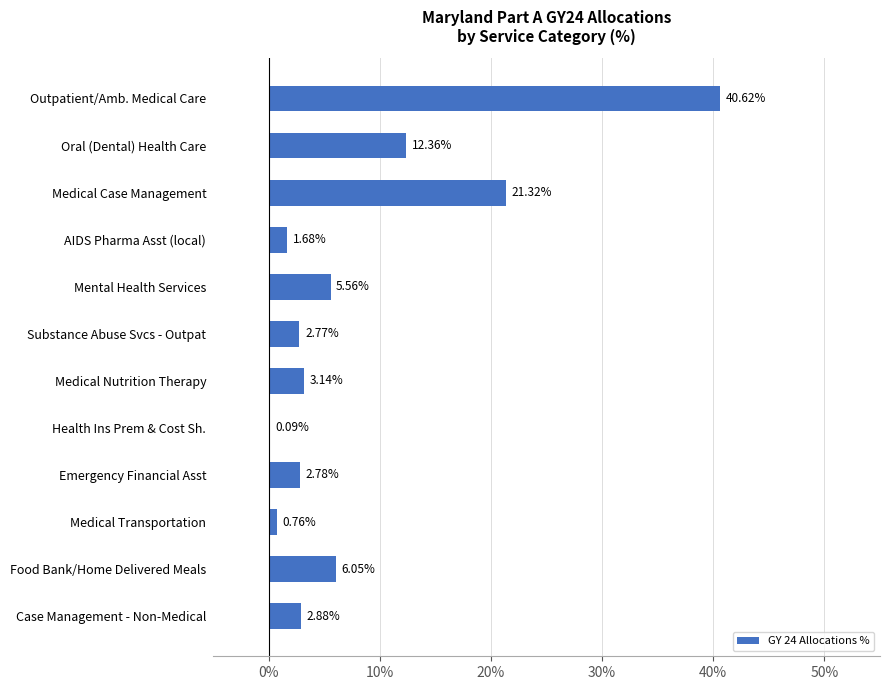

Which category has the highest value across all series?

Outpatient/Amb. Medical Care